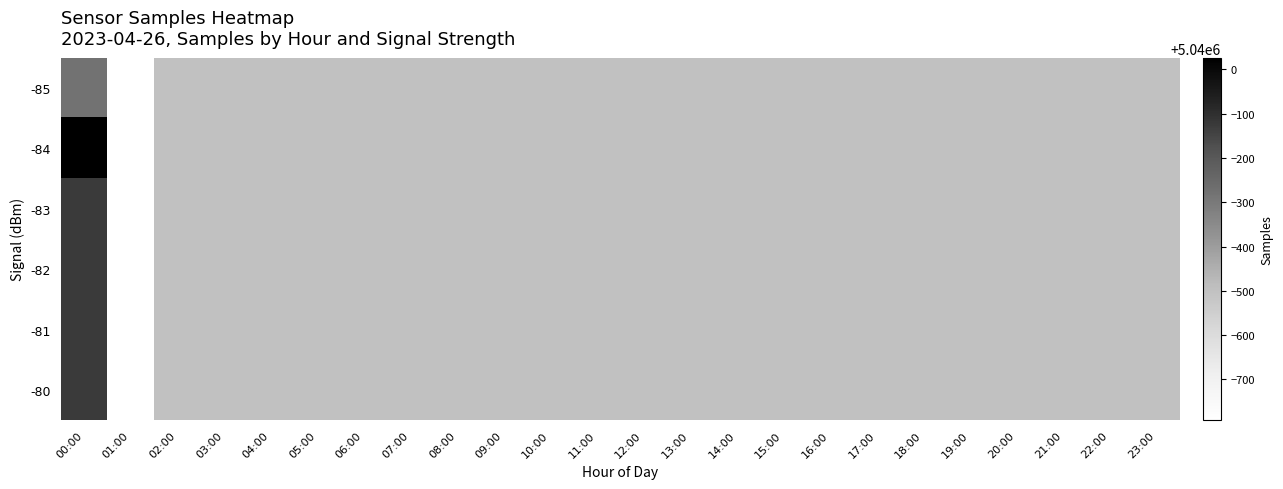

Rank the series at 10:00 from highest to lowest value.

-85, -84, -83, -82, -81, -80